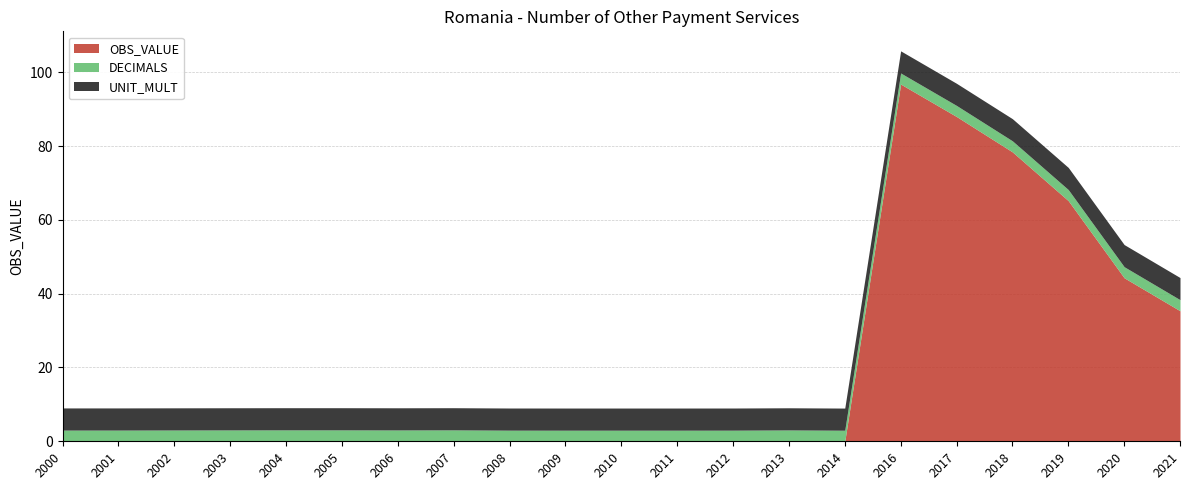

What is the difference between the second highest and second lowest values in the OBS_VALUE series?

88.0